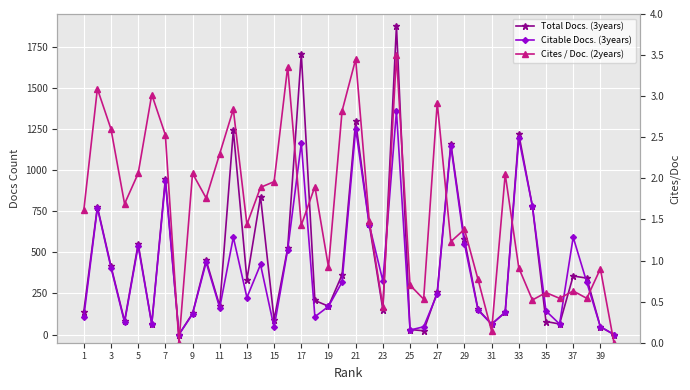

What is the average value of the Total Docs. (3years) series?

462.6